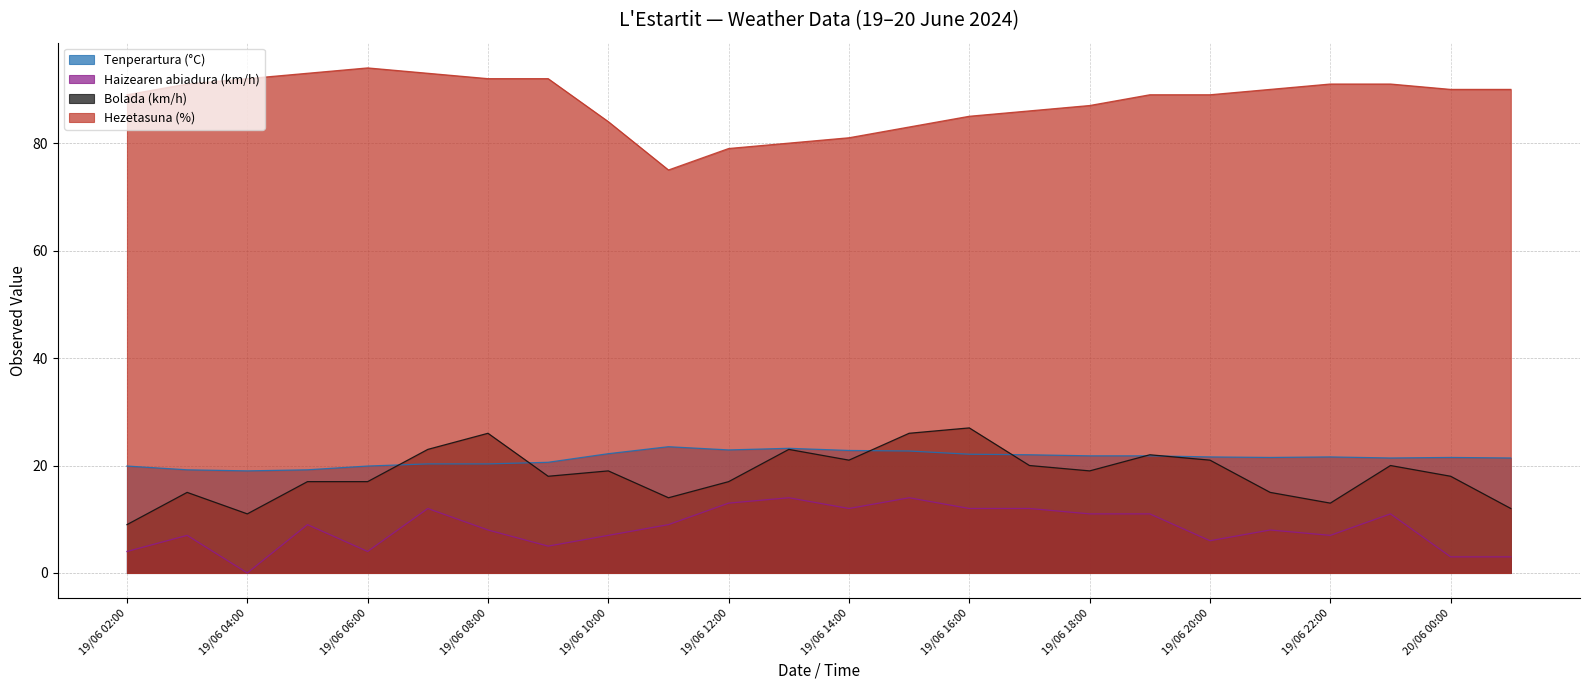

What is the difference between the Tenperartura (°C) values at 19/06 05:00 and 19/06 19:00?

2.6